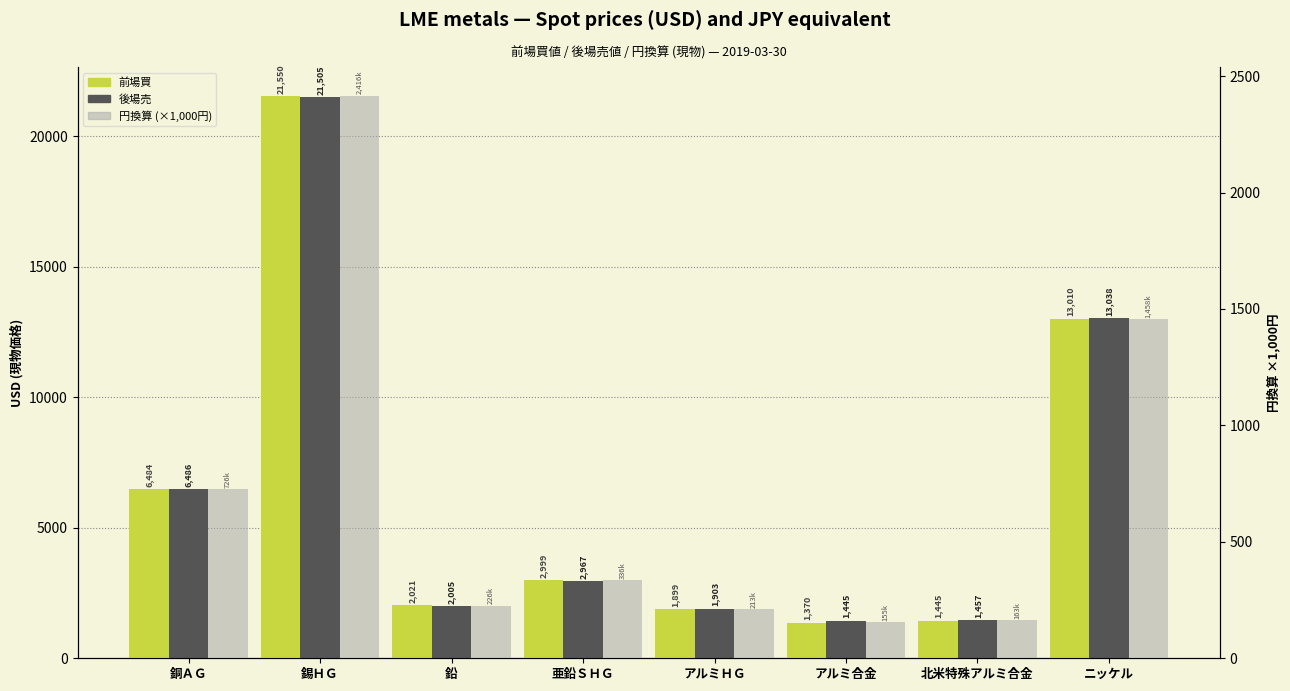

What is the value of the 円換算 (×1,000円) bar at the 8th from the left?

1457.5